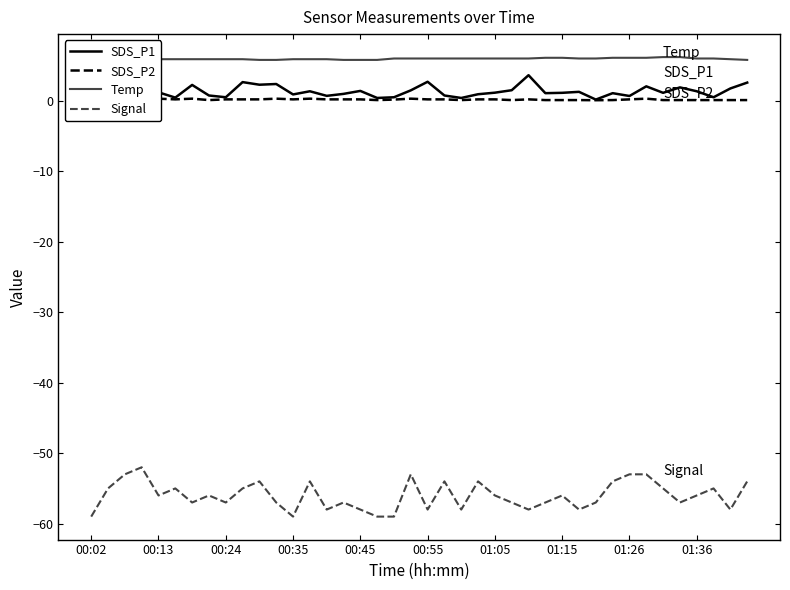

In SDS_P1, how many points are higher than both neighbors (excluding endpoints)?

13